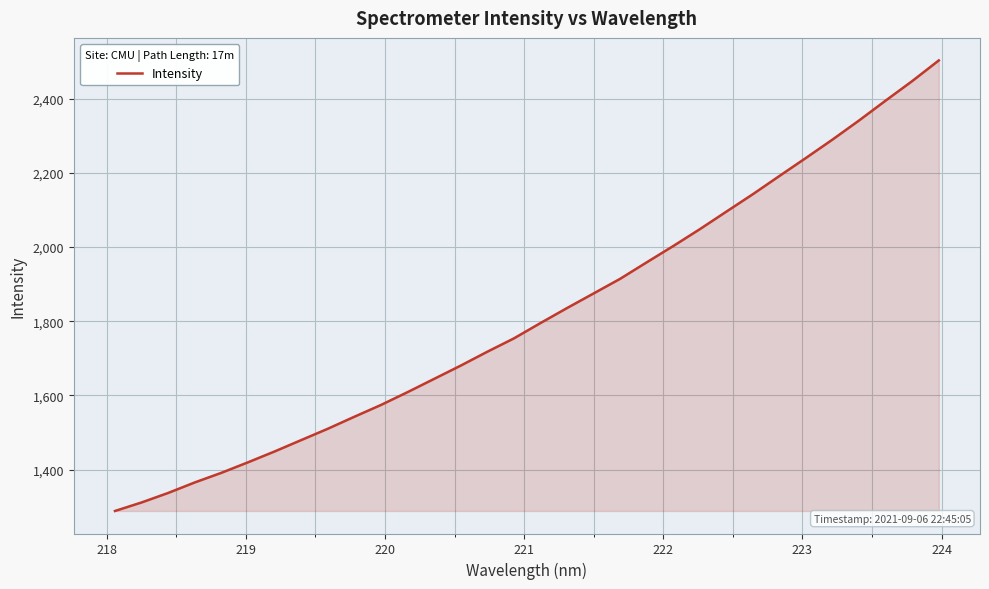

What is the greatest value displayed?

2502.6